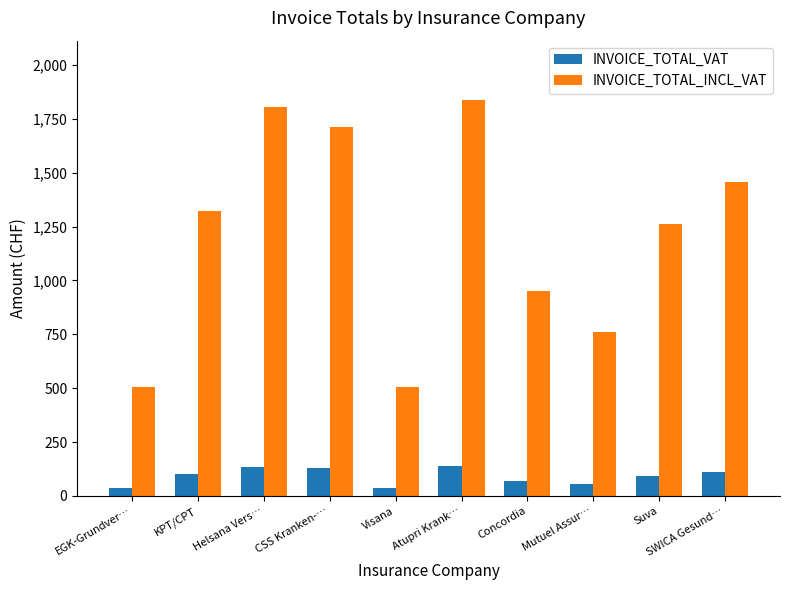

How many series are shown in this chart?

2